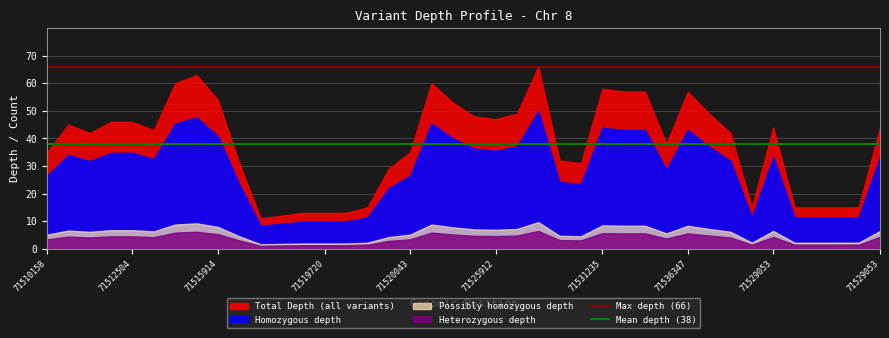

True or false: Max depth (66) has a value of 92.2 at 71512504.

False